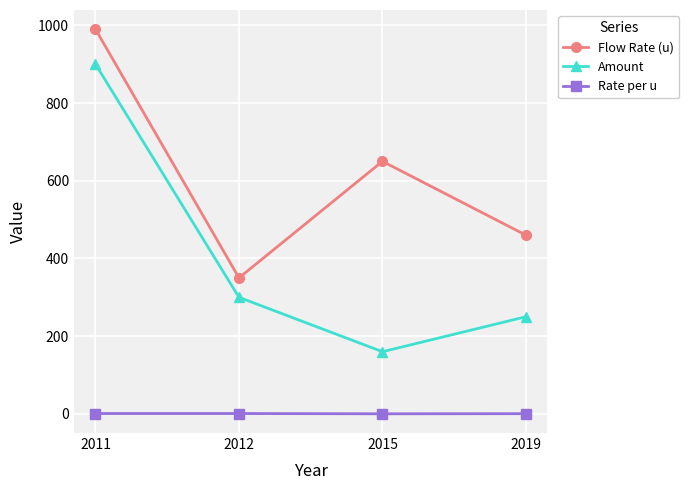

In Amount, how many points are lower than both neighbors (excluding endpoints)?

1